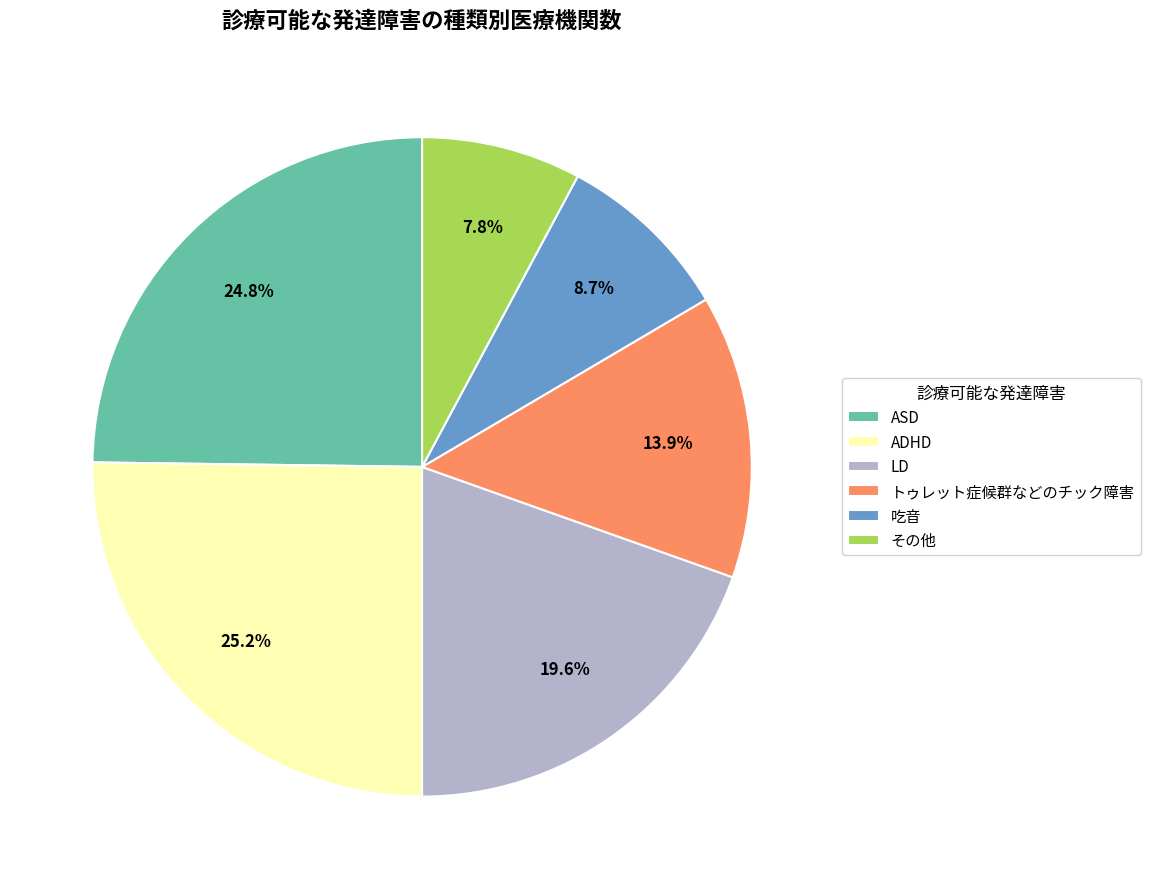

Which category has the smallest portion of the pie?

その他